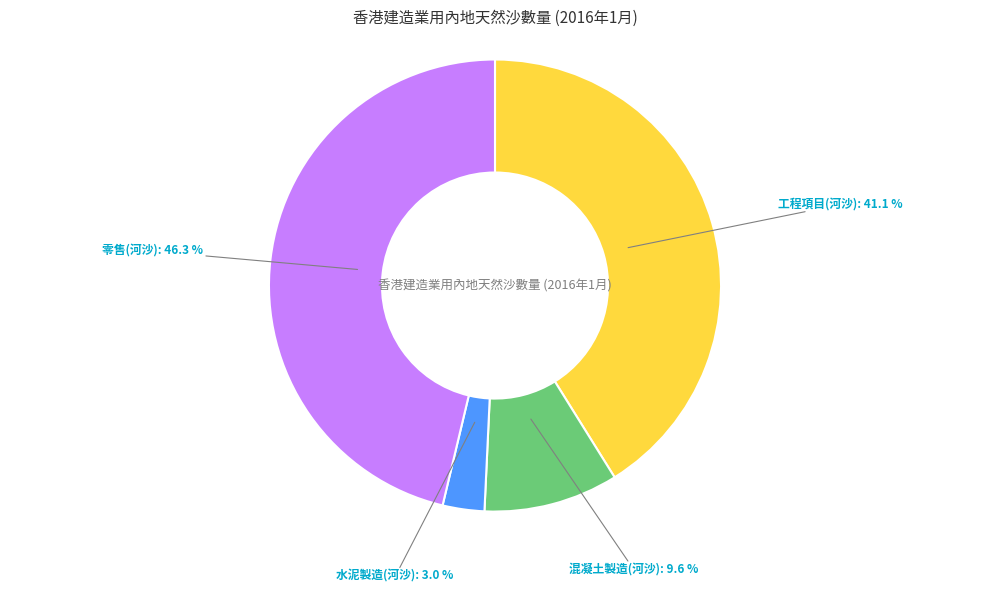

Does any single category account for the majority?

No